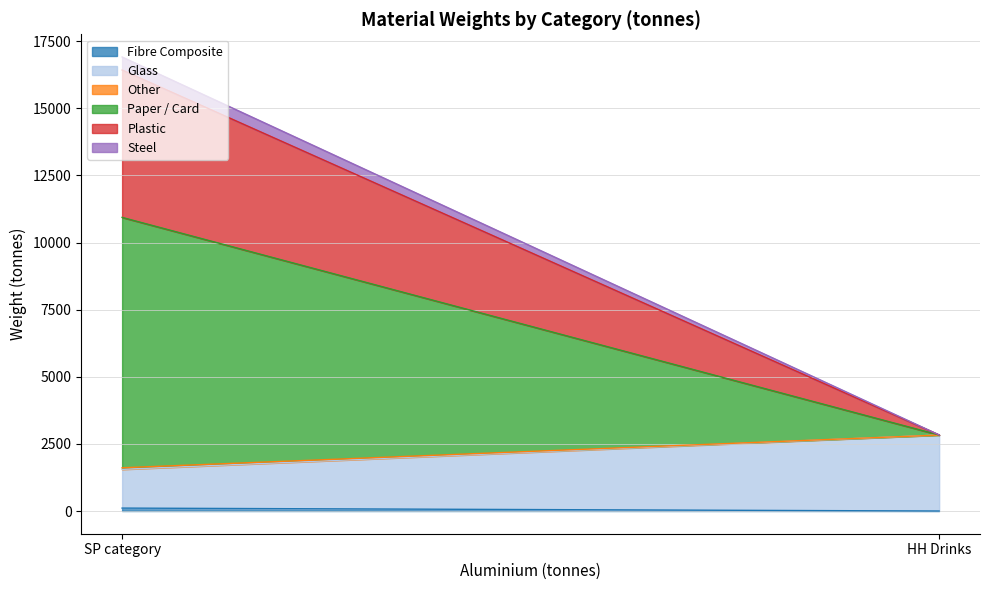

What is the sum of all Fibre Composite values?

109.1